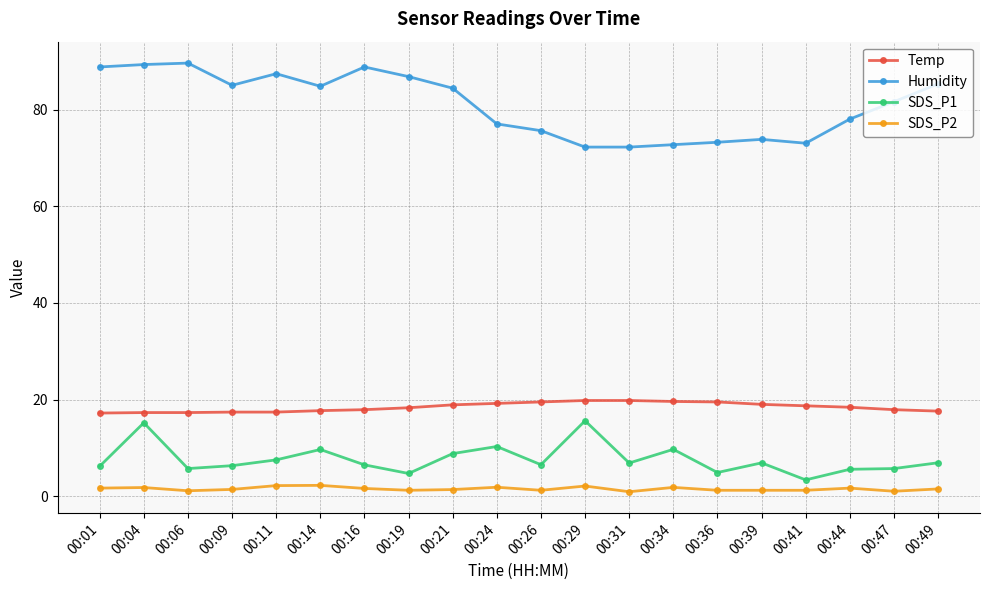

How many data points does each series have?

20